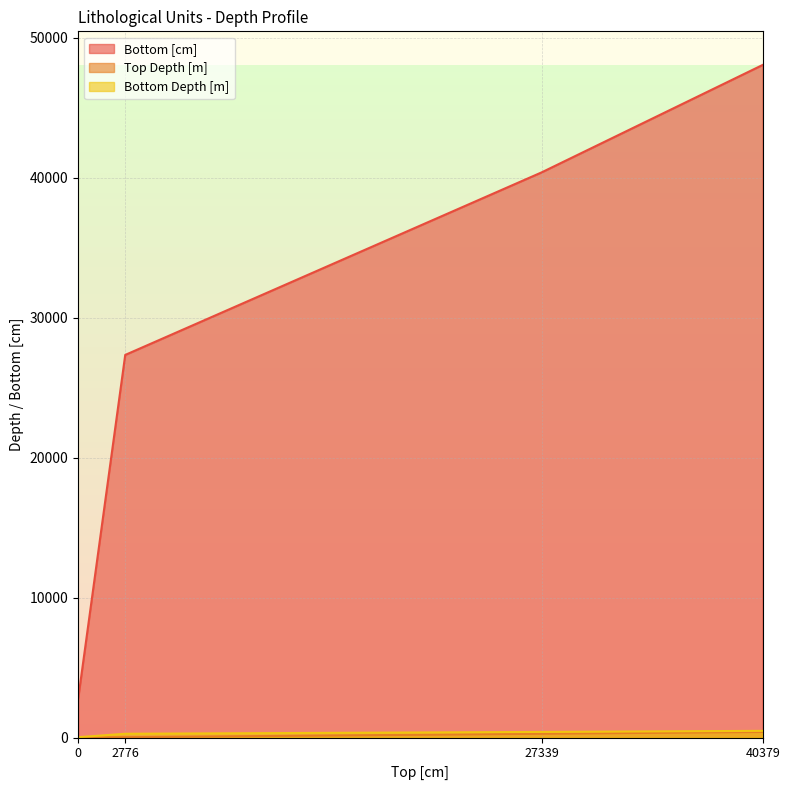

Does the chart have visible grid lines?

Yes